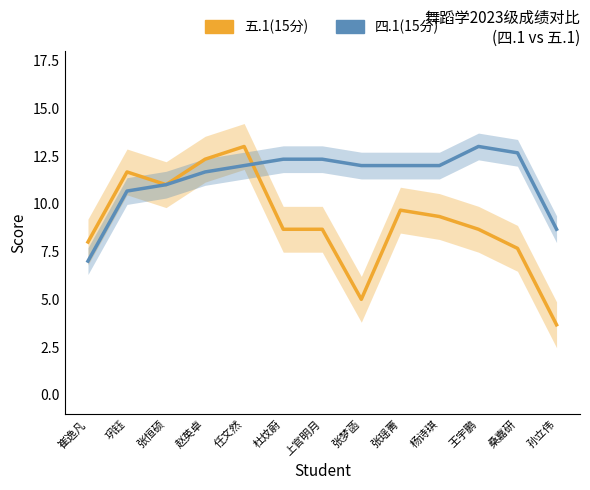

Which label corresponds to the largest value in the chart?

任文然